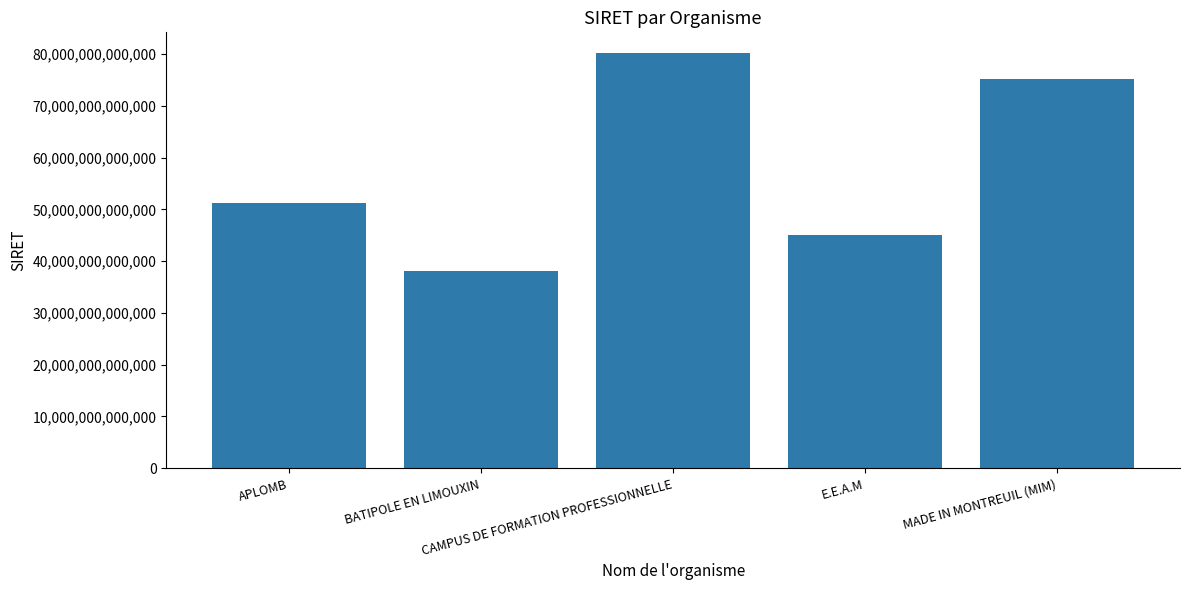

What is the change in value from CAMPUS DE FORMATION PROFESSIONNELLE to MADE IN MONTREUIL (MIM)?

-4944683699990